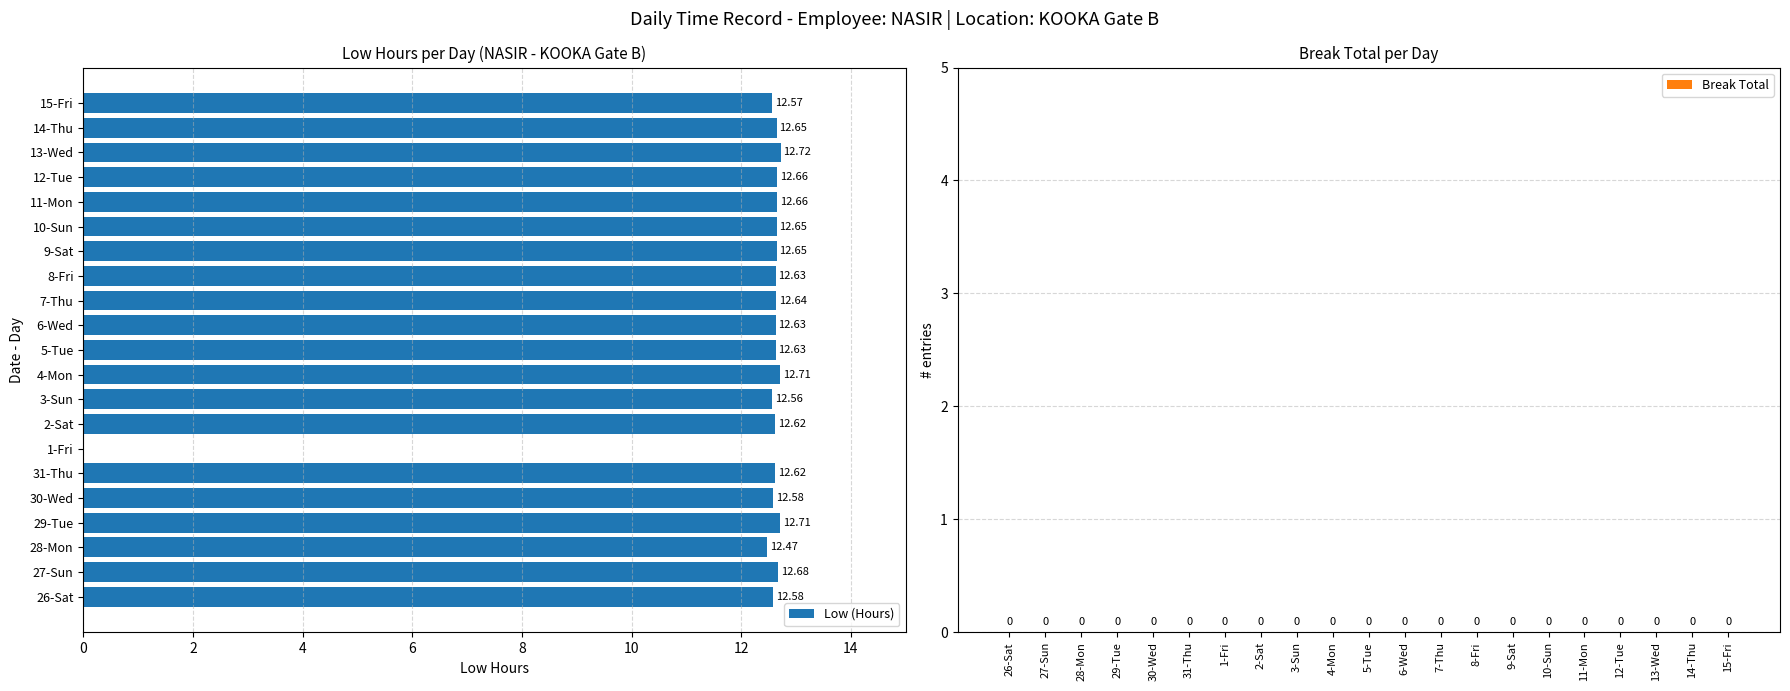

Are the bars horizontal?

Yes